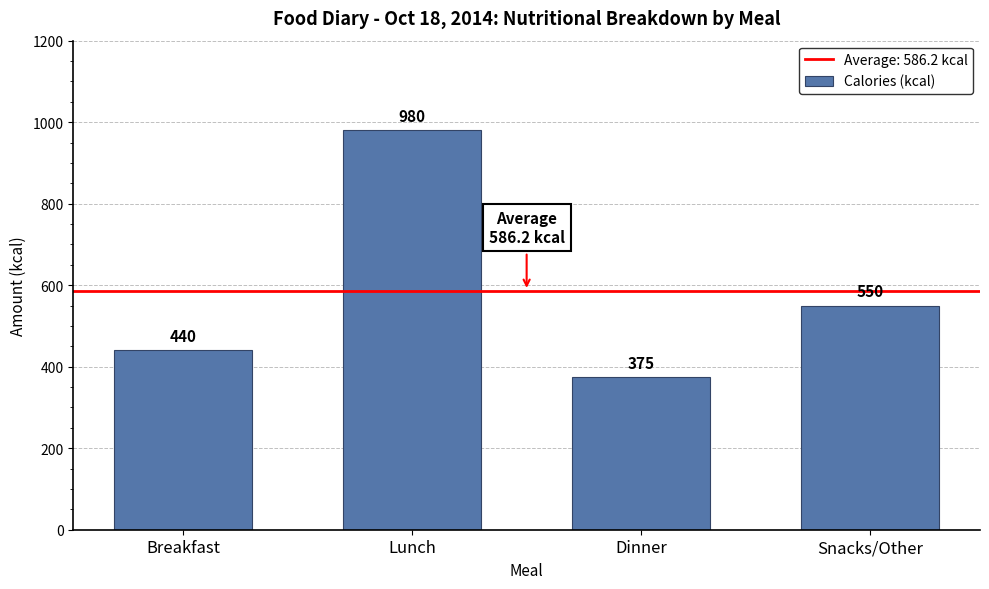

Reading right to left, extract all data points from this chart.

550	375	980	440